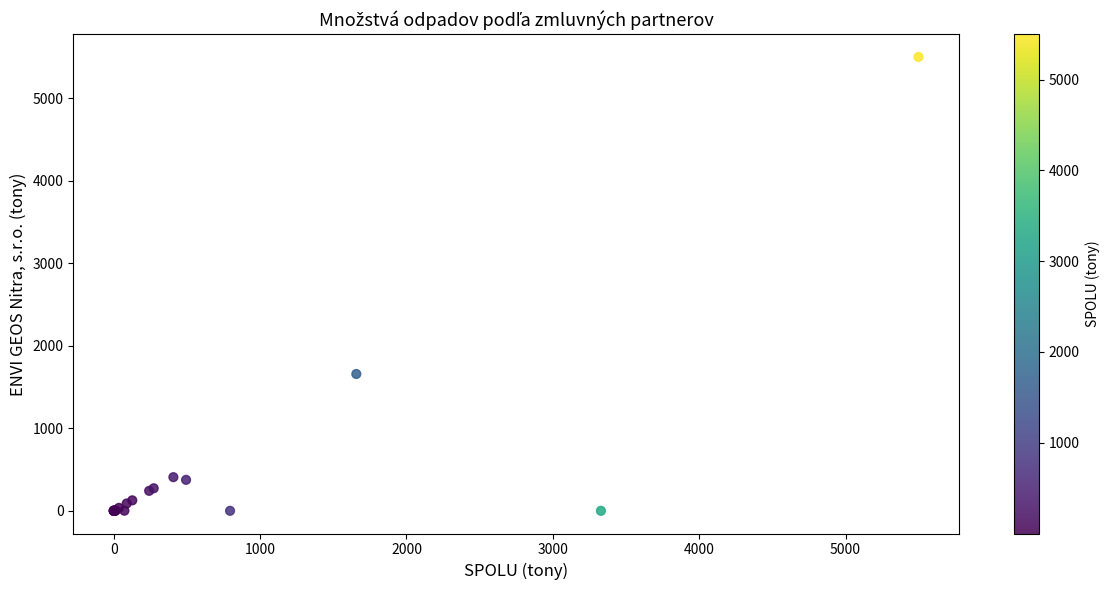

What Y value in the scatter plot is closest to 2749?

1657.5